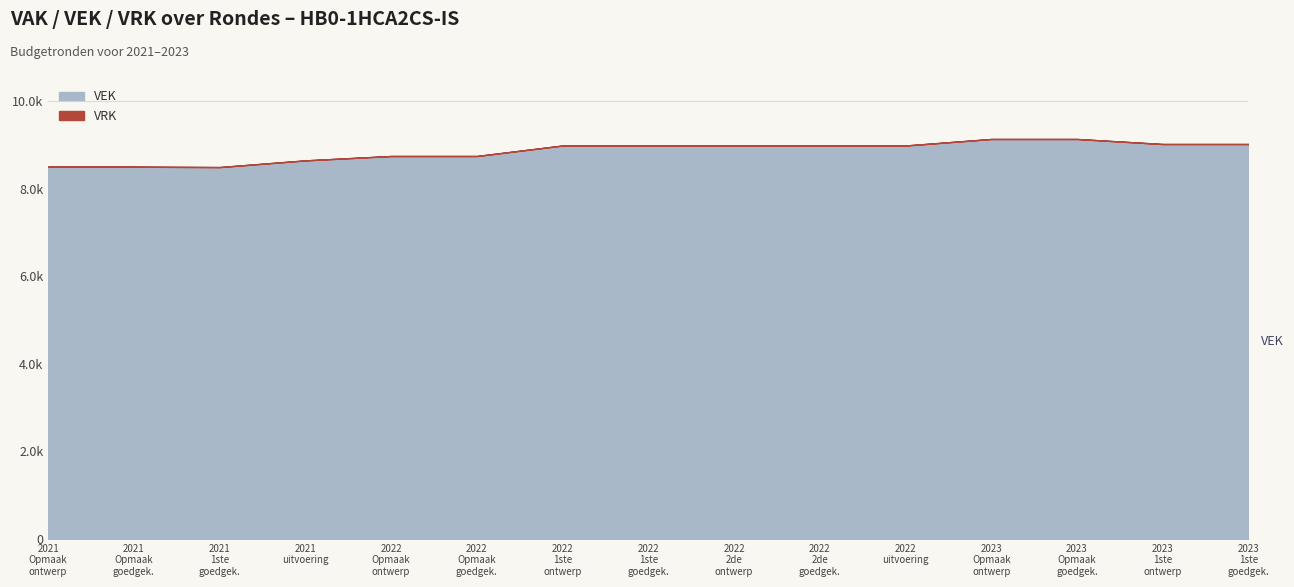

Reading left to right, transcribe all the data shown in this chart.

VEK: 8507	8507	8498	8651	8751	8751	8991	8991	8991	8991	8991	9140	9140	9025	9025
VRK: 0	0	0	0	0	0	0	0	0	0	0	0	0	0	0